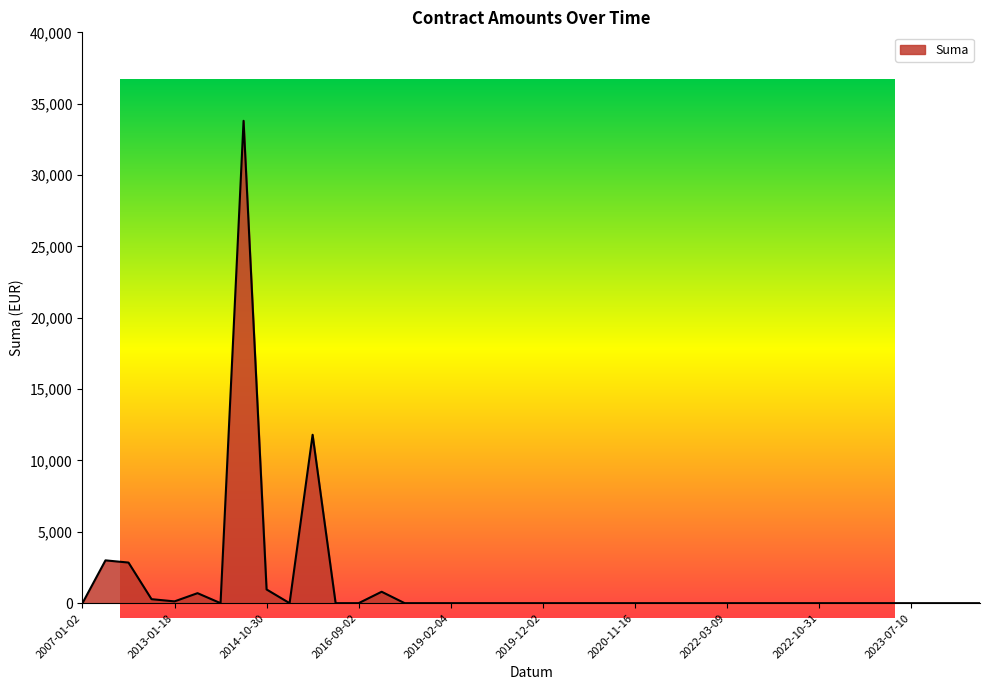

What is the greatest value displayed?

33800.0